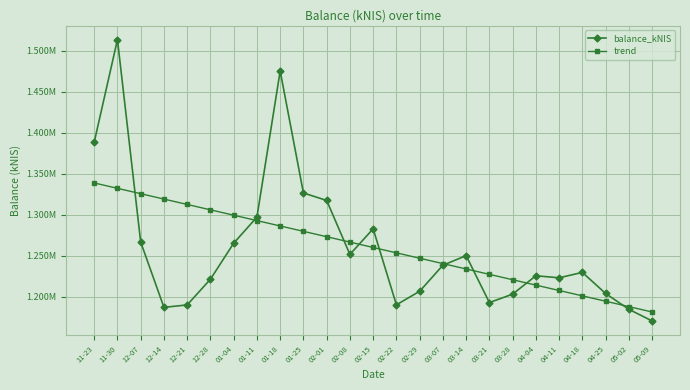

At which label does trend reach its minimum?

05-09